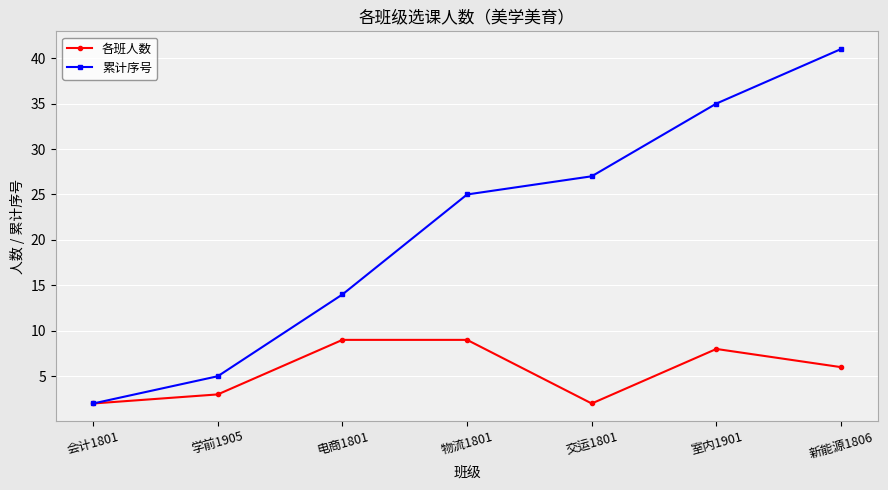

What is the label of the 4th point from the left?

物流1801